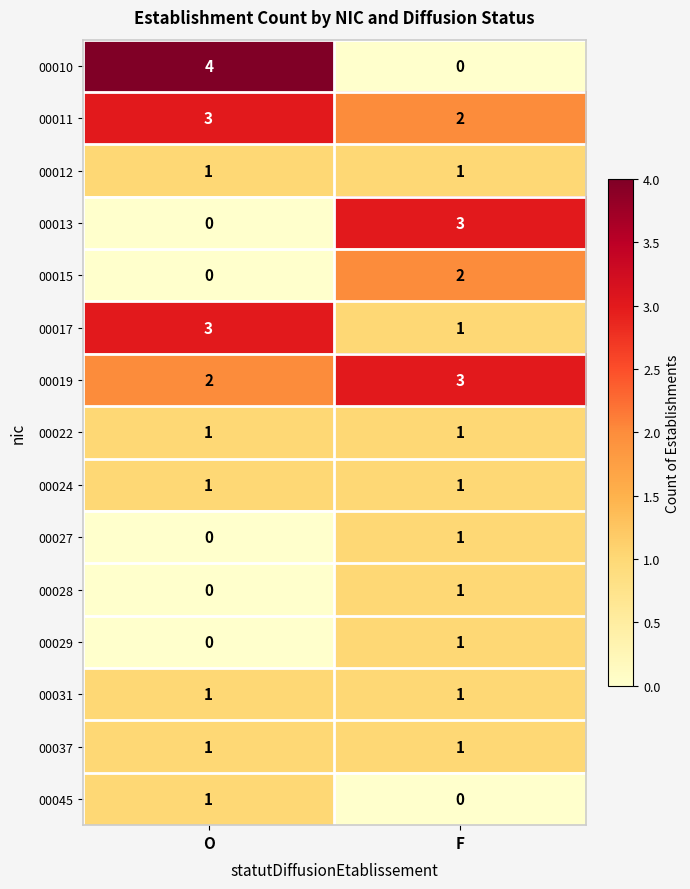

What is the sum of all 00019 values?

5